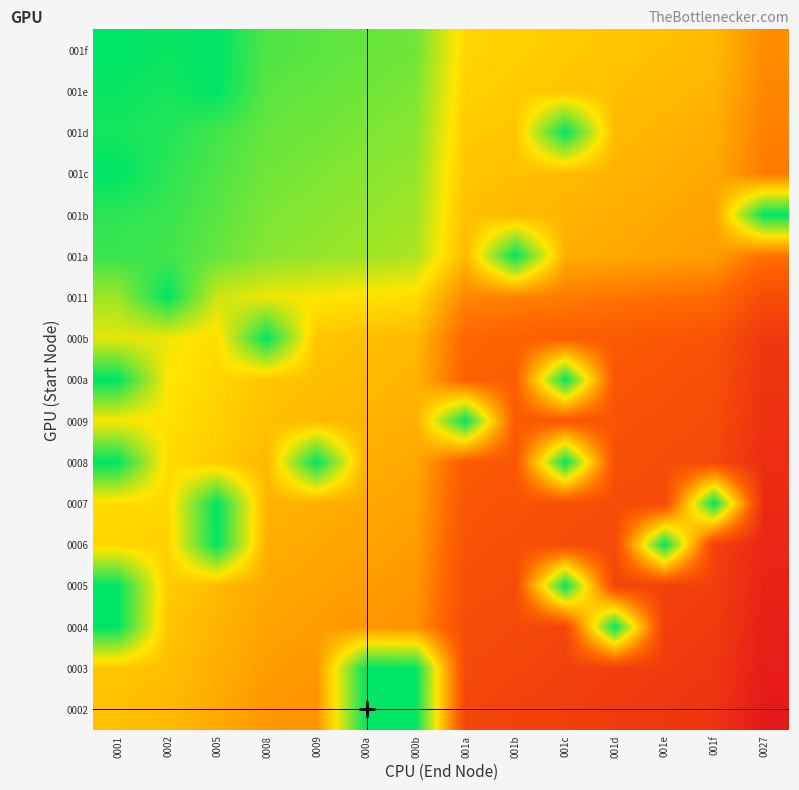

What is the maximum value shown in the chart?

1.0